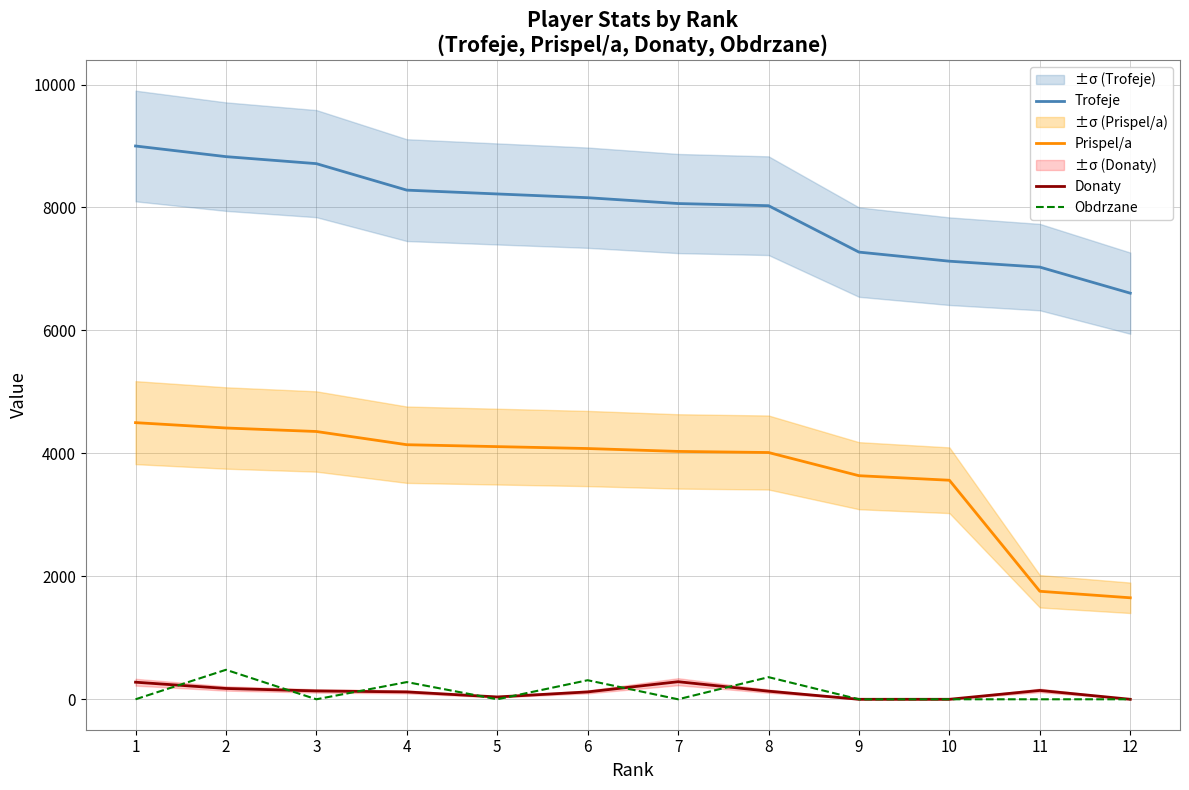

At 8, list the series in order from smallest to largest.

Donaty, Obdrzane, Prispel/a, Trofeje